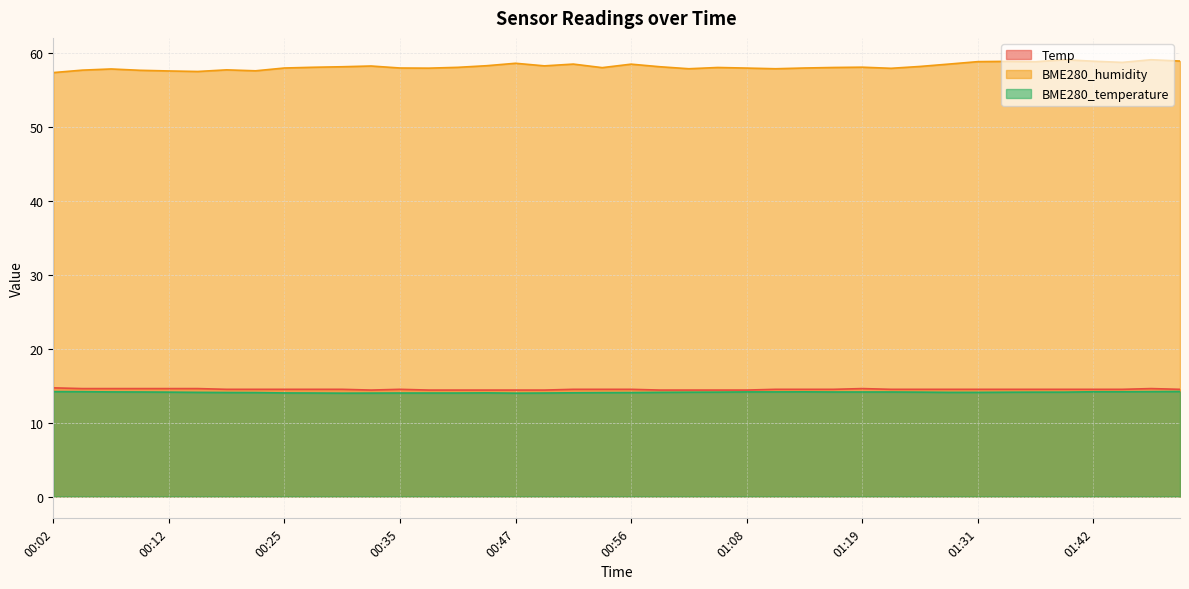

The value of BME280_temperature at 00:17 is 22.3. True or false?

False